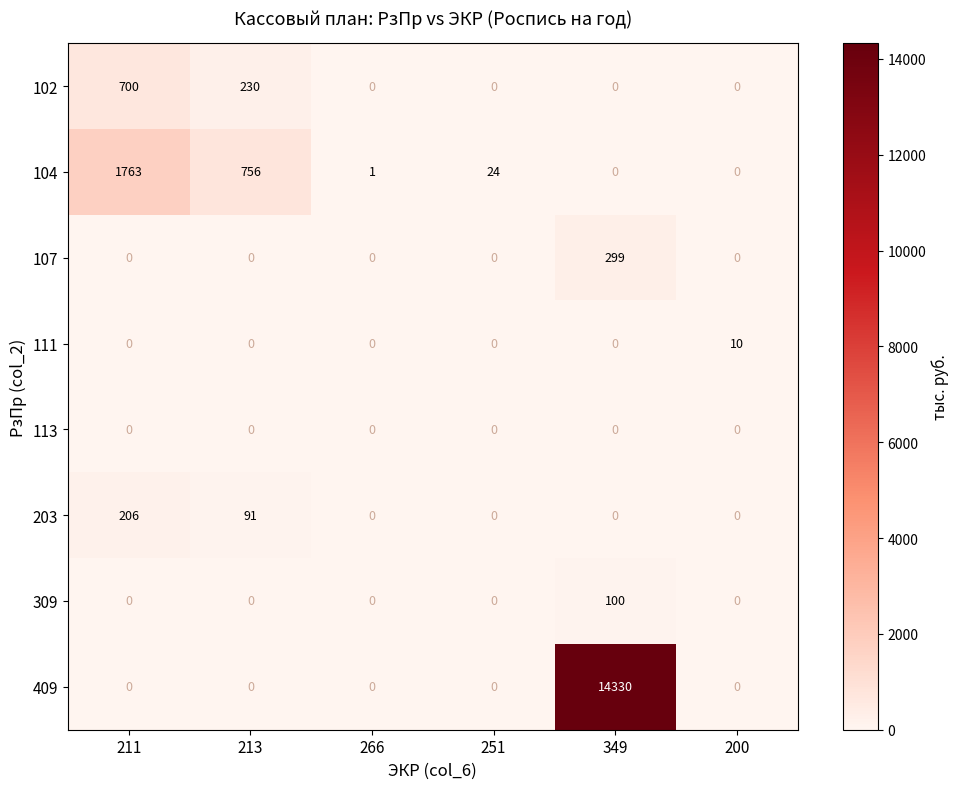

What is the approximate value of 203 at 213?

91